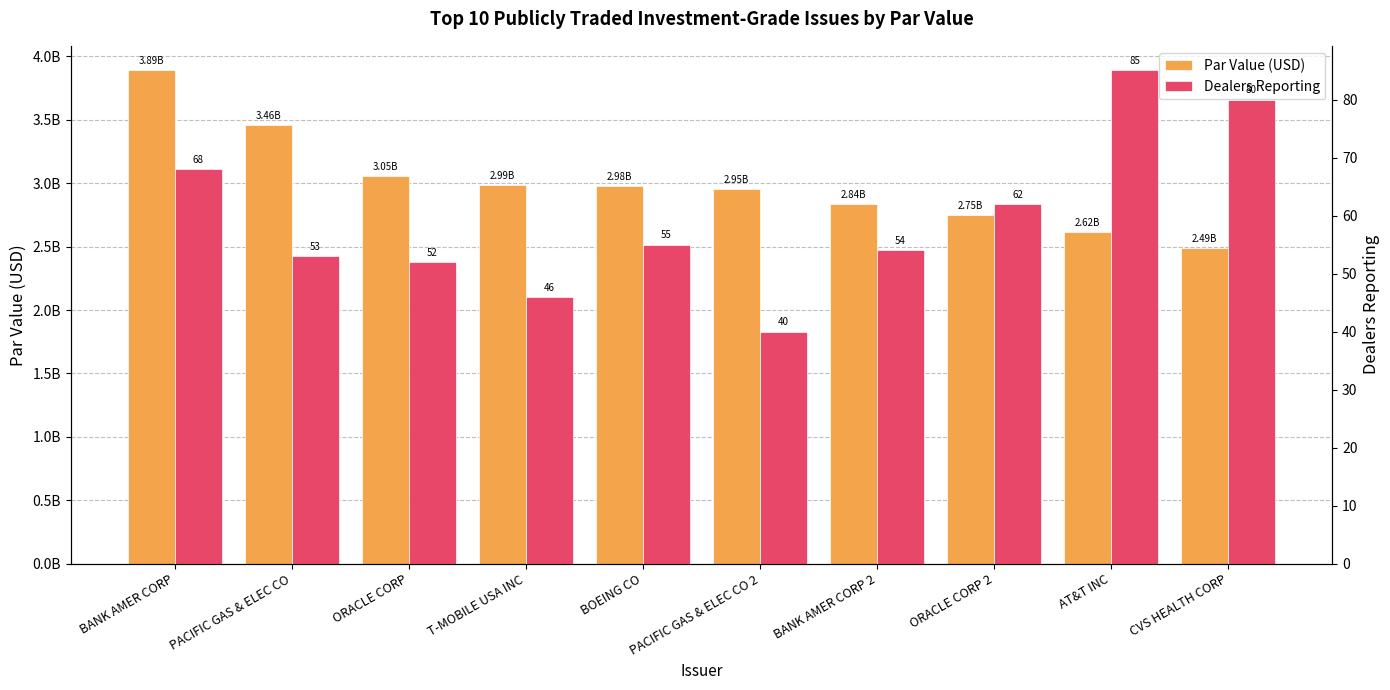

Which series has the largest total across all categories?

Par Value (USD)